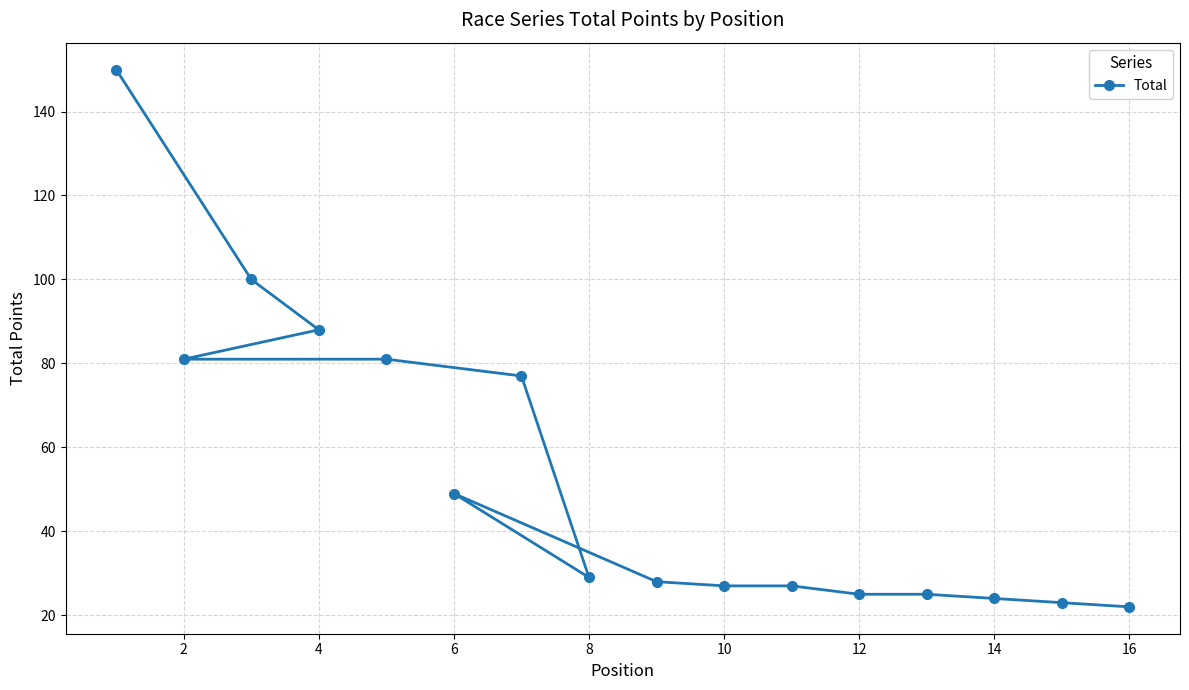

True or false: there are more than 2 points higher than both neighbors.

False